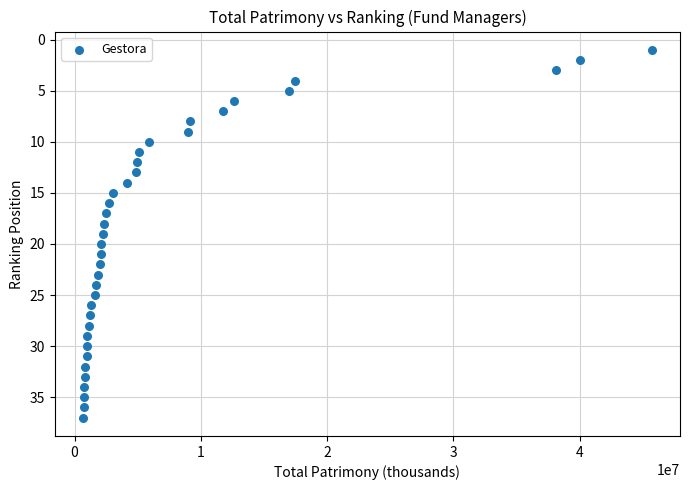

What is the range of X values (max minus min)?

45005425